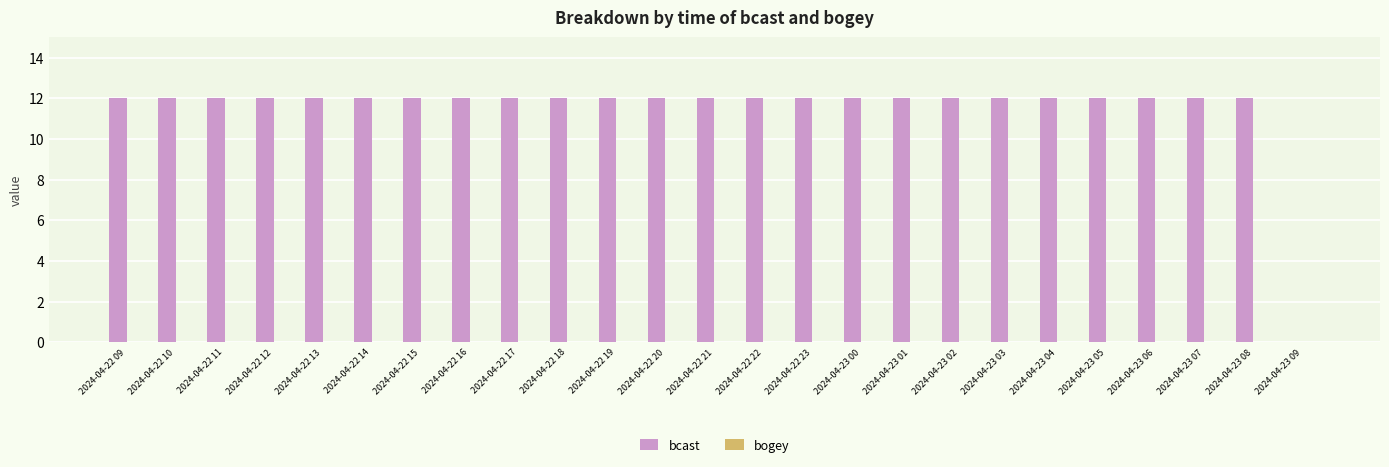

How many series are shown in this chart?

1